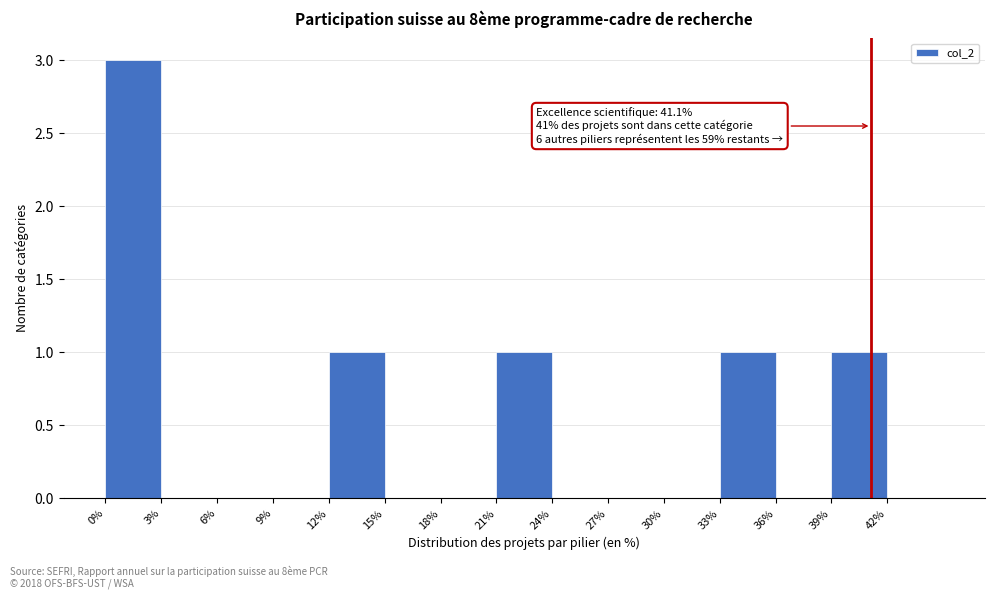

Over which range of the x-axis is the bar tallest?

0 to 3